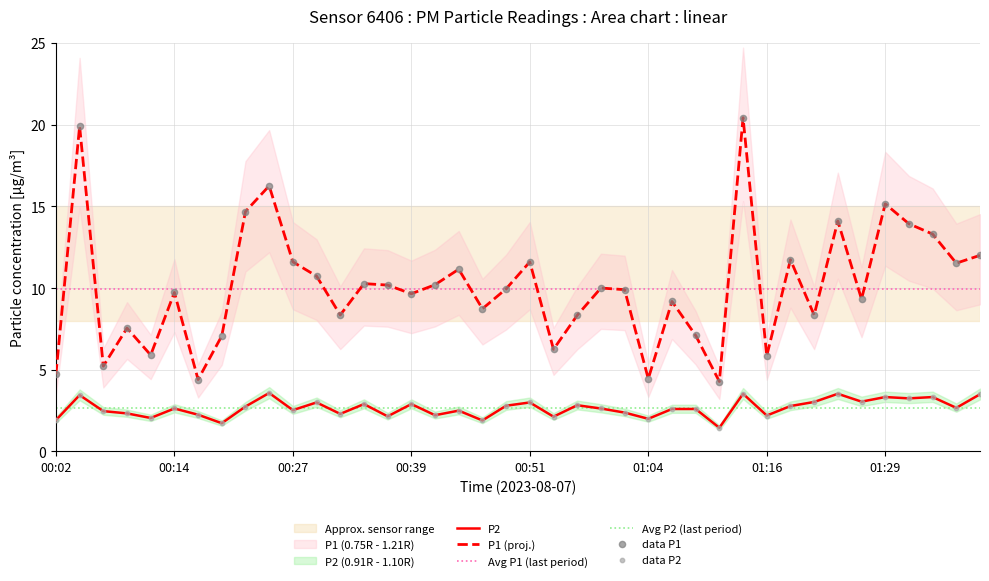

Is it true that P1 (proj.) equals 5.8 at 01:16?

True